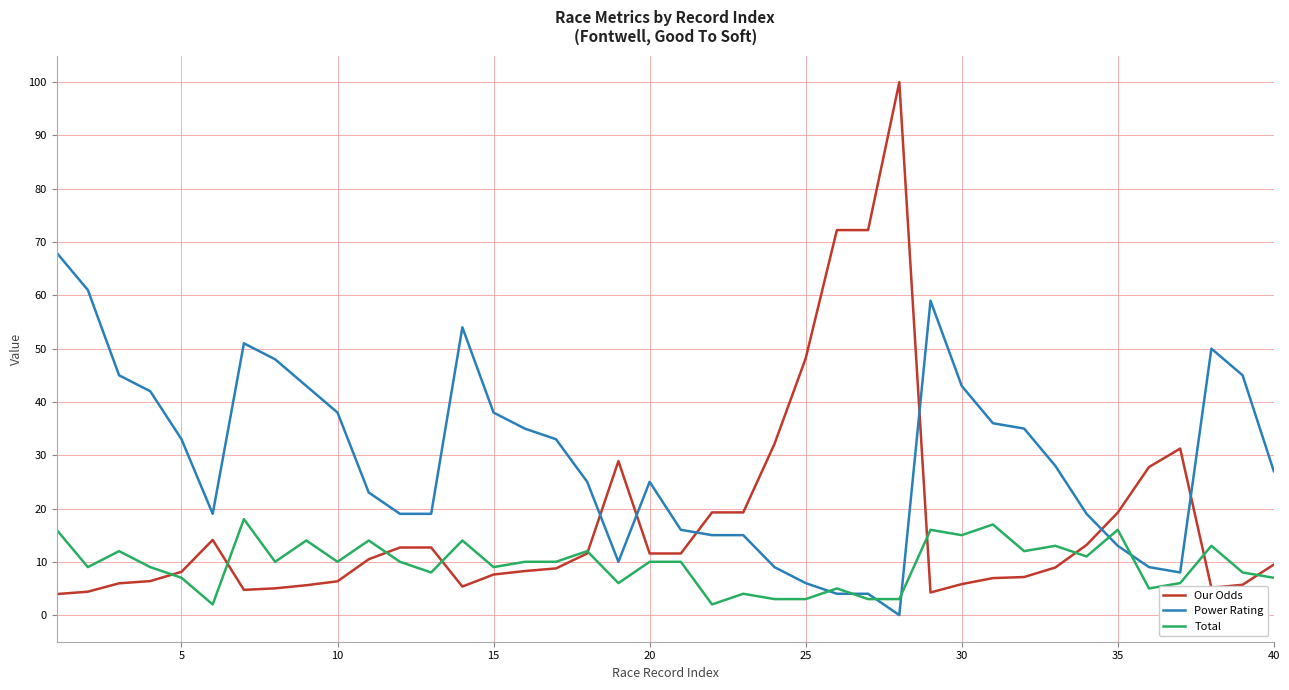

What are all the series names shown in the legend?

Our Odds, Power Rating, Total